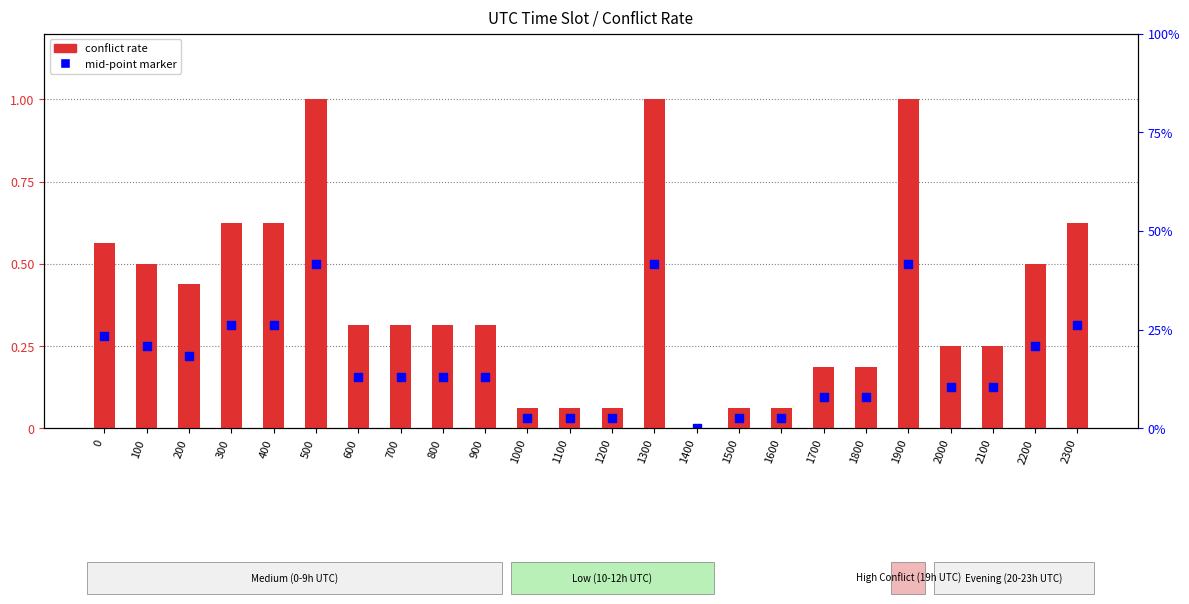

What are all the series names shown in the legend?

conflict rate, mid-point marker